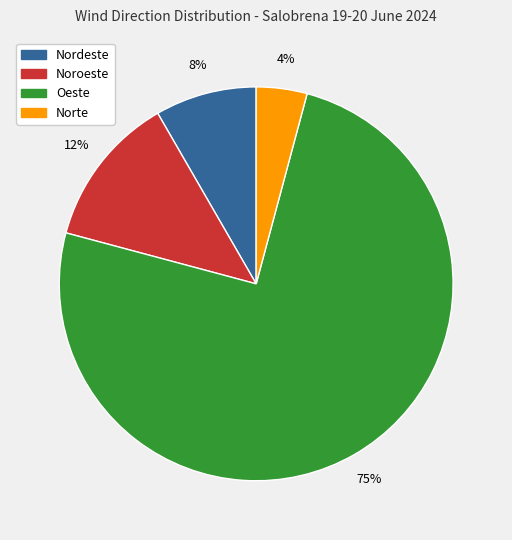

How many segments does this pie chart have?

4